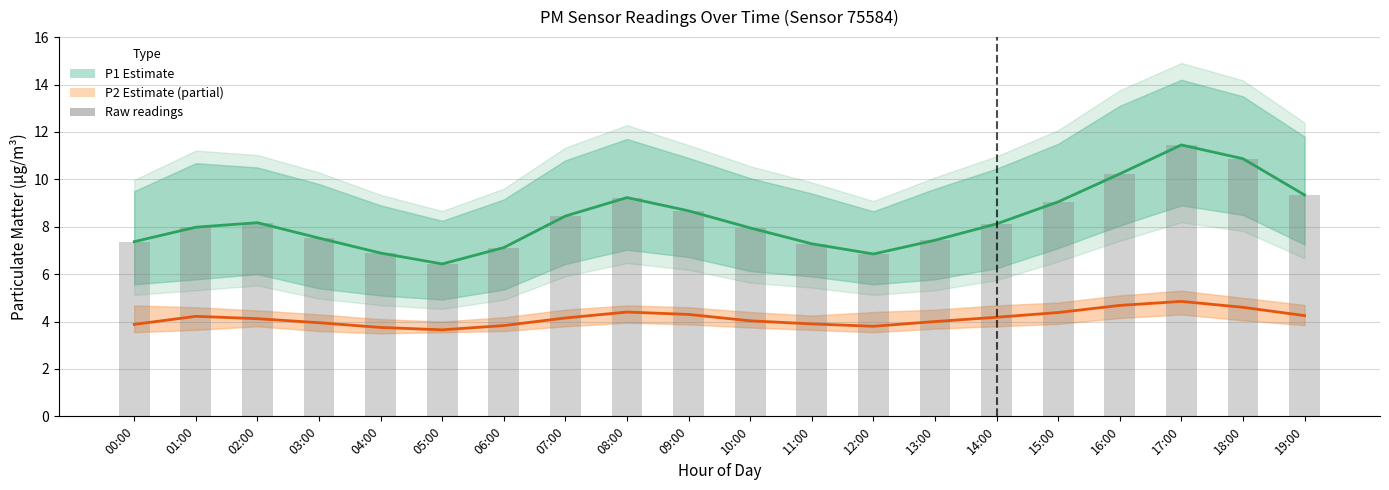

Which series has the largest total across all categories?

P1 (PM10) Estimate